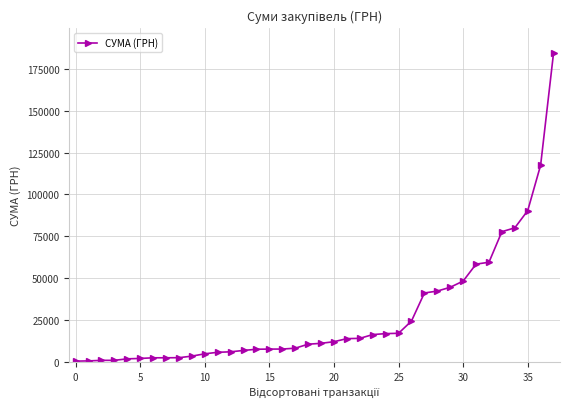

What is the difference between the maximum and minimum values?

184047.4